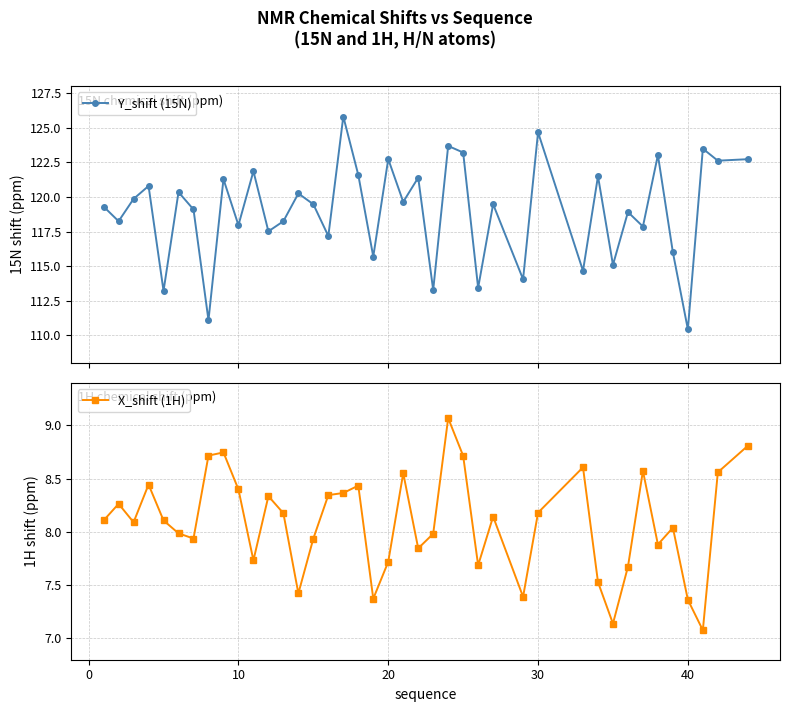

What is the difference between the second highest and second lowest values in the Y_shift (15N) series?

13.6